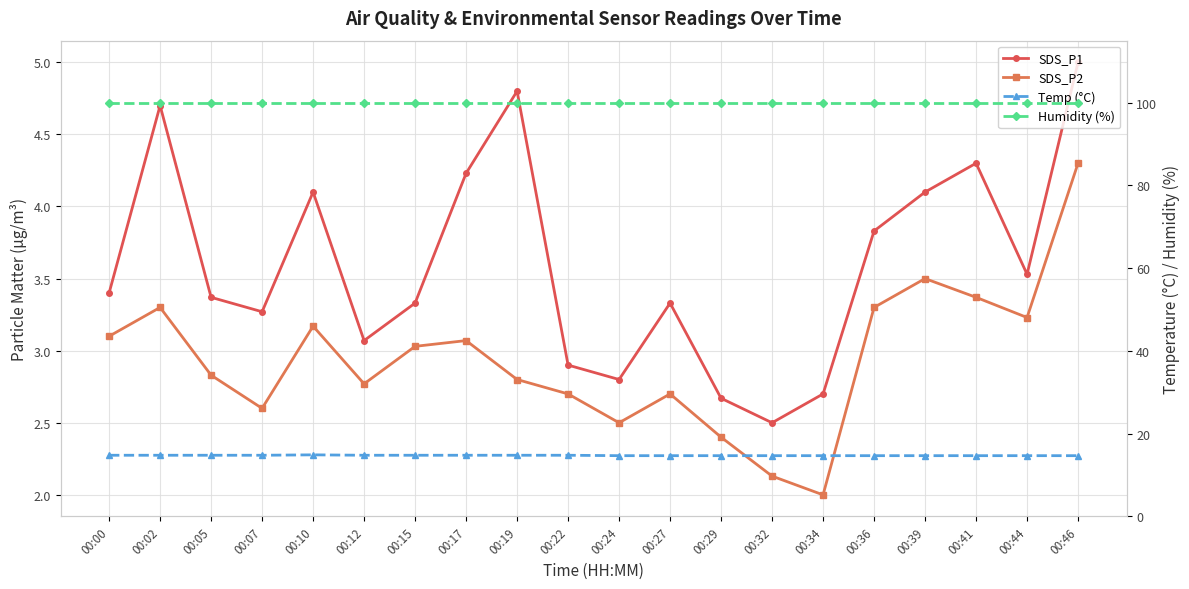

True or false: SDS_P1 has more than 1 points higher than both neighbors.

True